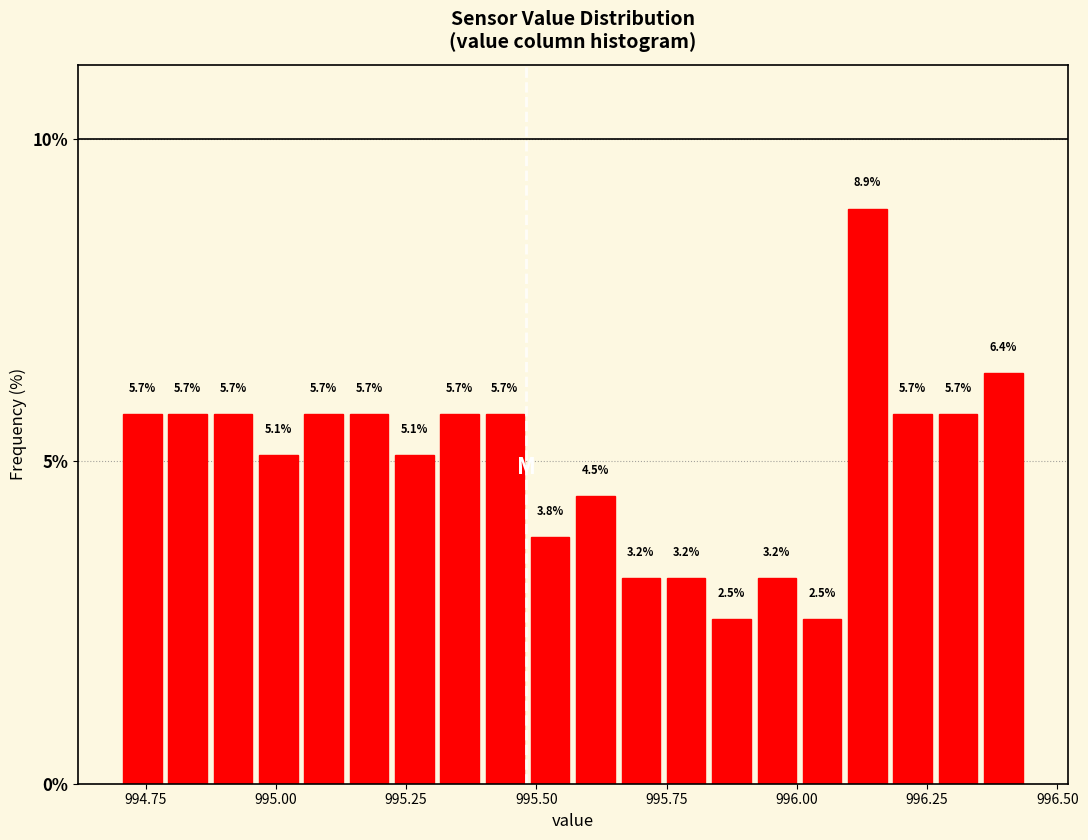

Around what value on the x-axis is the tallest bar? Give the approximate position of its centre, as read against the axis.

996.15